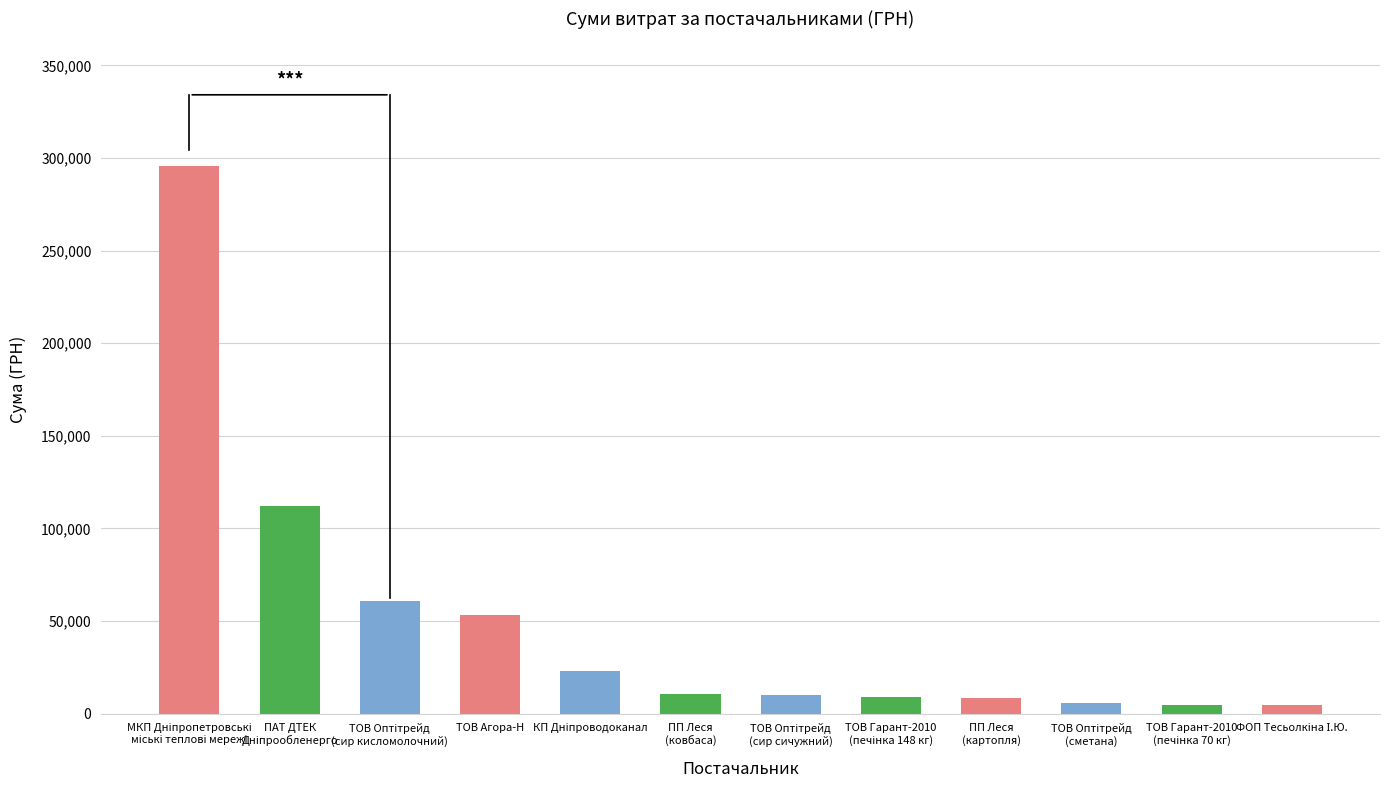

What is the maximum value shown in the chart?

295638.6